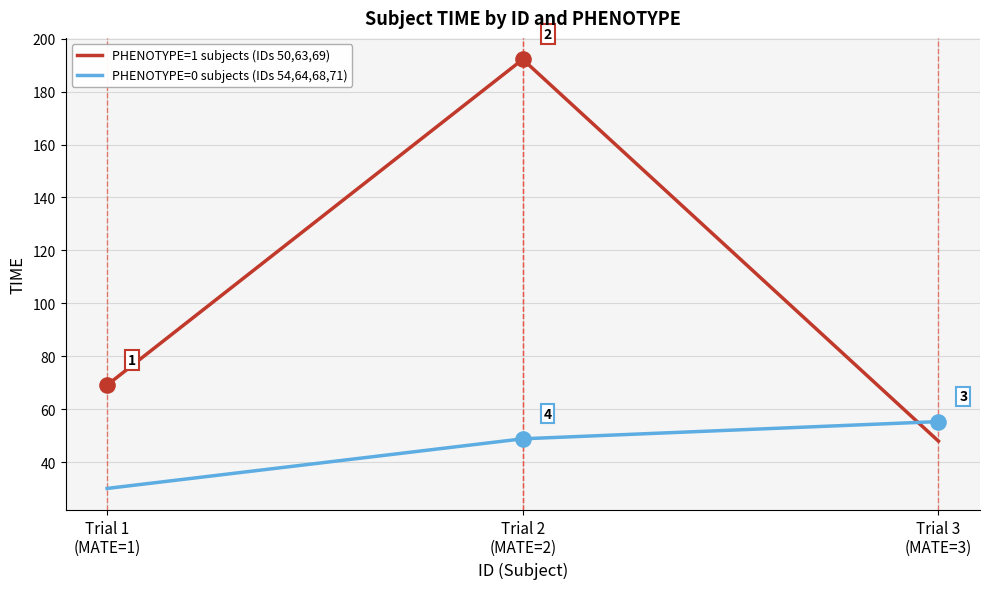

Is the value of PHENOTYPE=1 subjects (IDs 50,63,69) at Trial 3
(MATE=3) greater than the value of PHENOTYPE=0 subjects (IDs 54,64,68,71) at Trial 3
(MATE=3)?

No